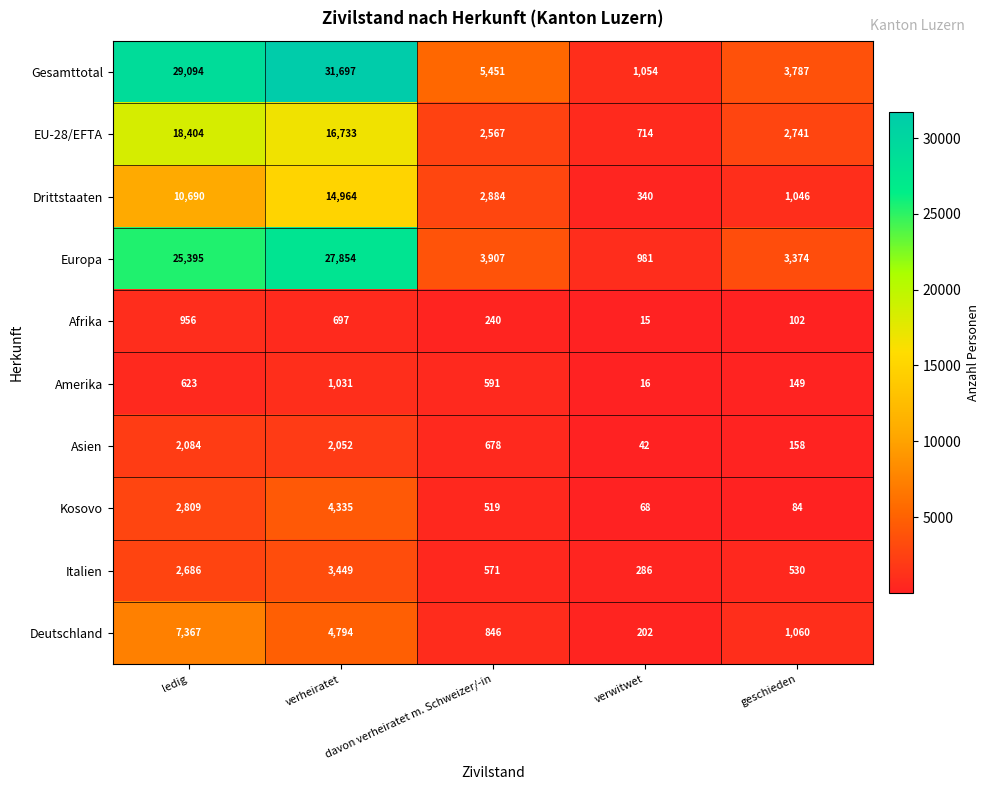

How many data points does each series have?

5